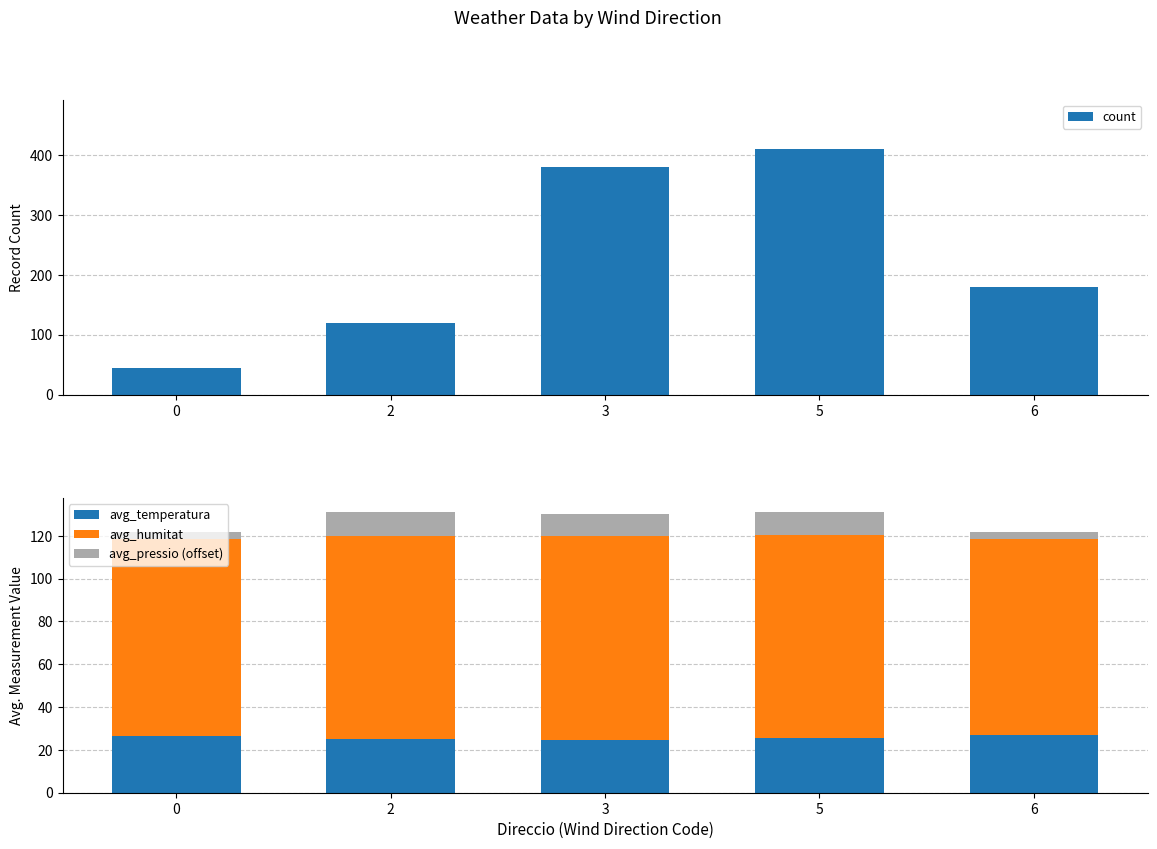

Rank the series at 0 from lowest to highest value.

avg_pressio (offset), avg_temperatura, count, avg_humitat